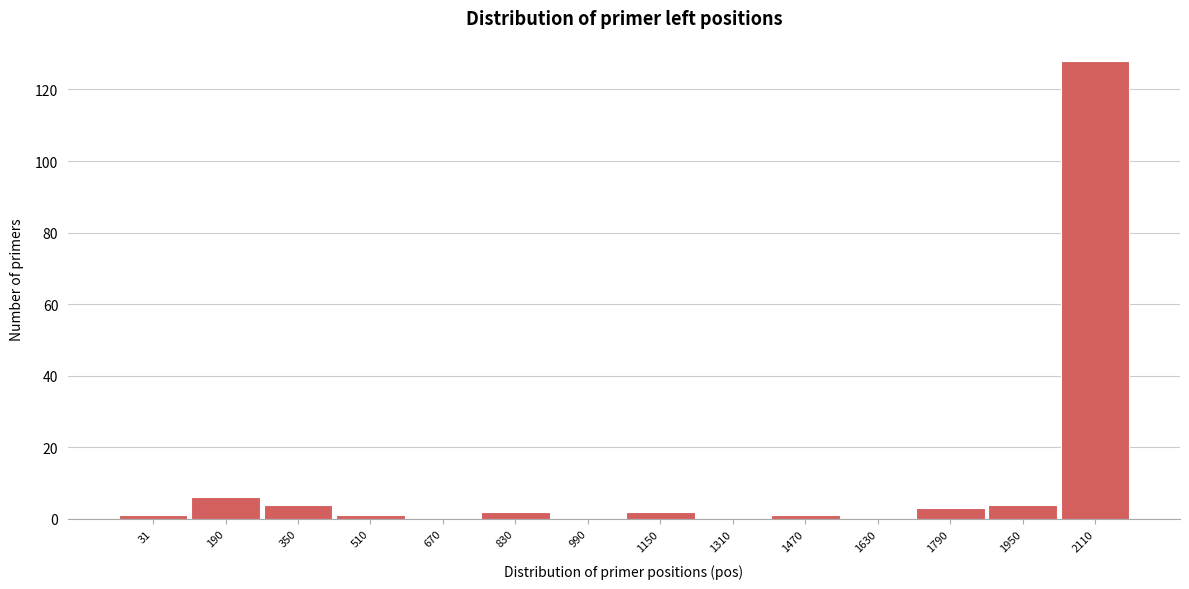

Reading left to right, list all the values displayed in this chart.

31=1	190=6	350=4	510=1	670=0	830=2	990=0	1150=2	1310=0	1470=1	1630=0	1790=3	1950=4	2110=128